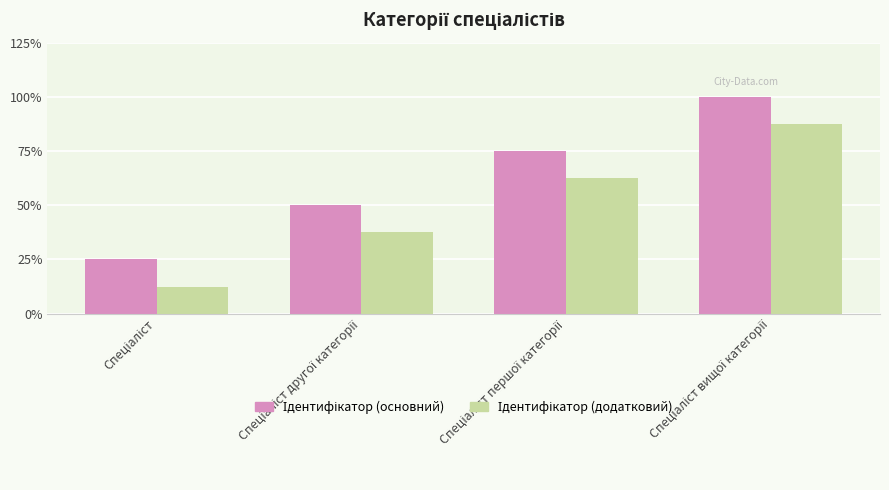

The value of Ідентифікатор (основний) at Спеціаліст вищої категорії is 1.7. True or false?

False